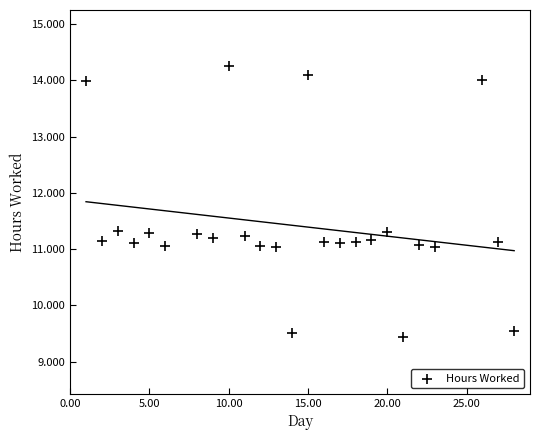

What is the range of X values (max minus min)?

27.0